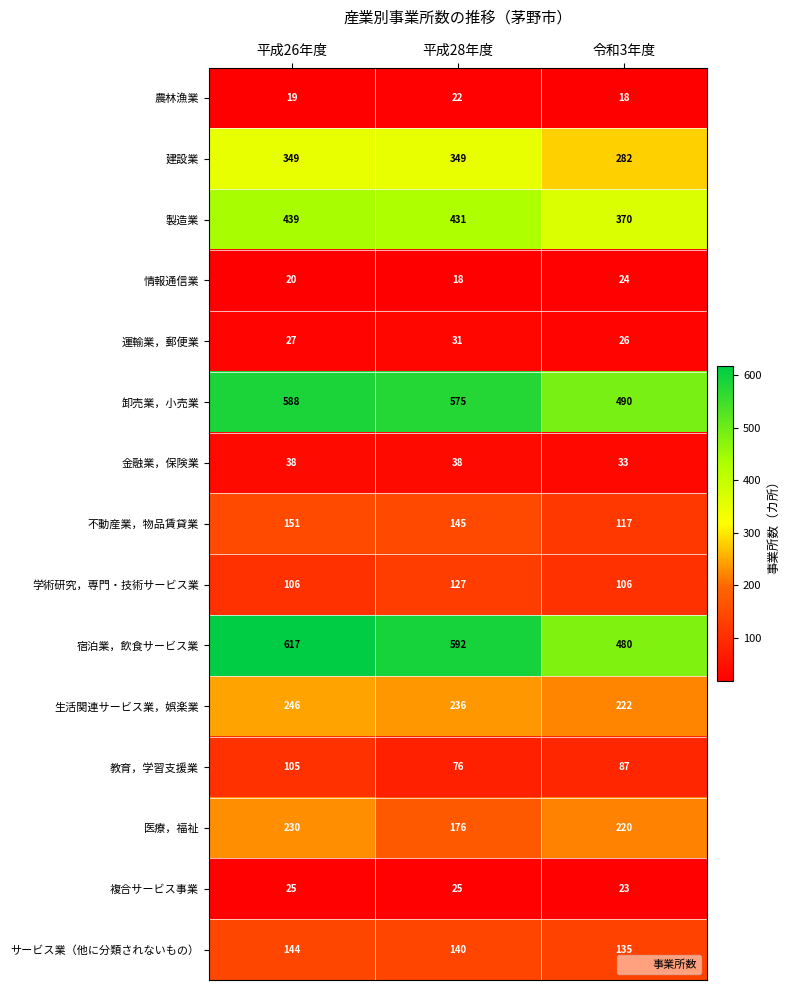

Is it true that 建設業 equals 349 at 平成28年度?

True